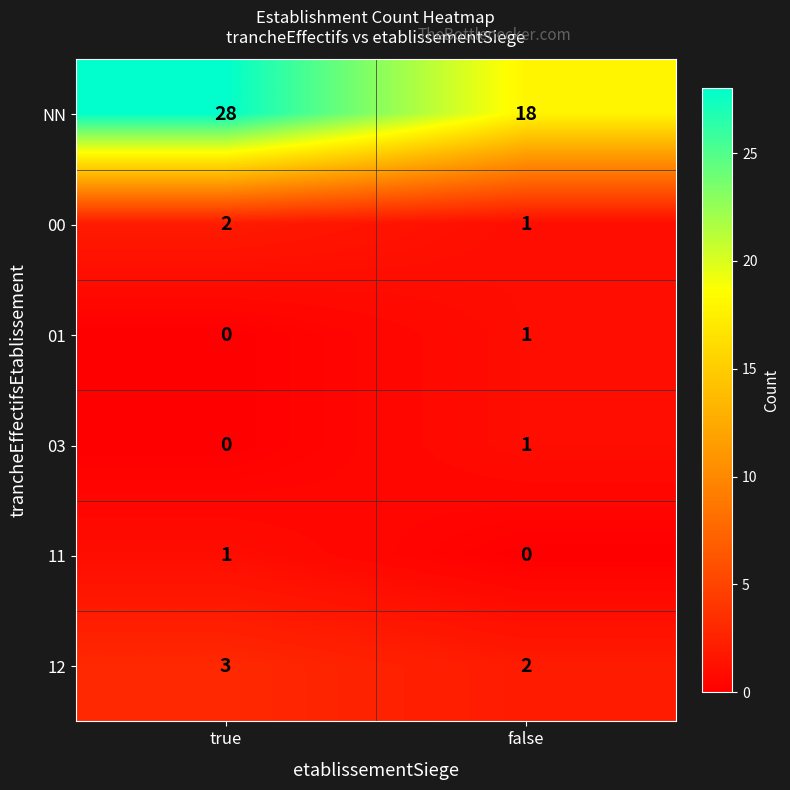

Which category has the lowest value in the 11 series?

false